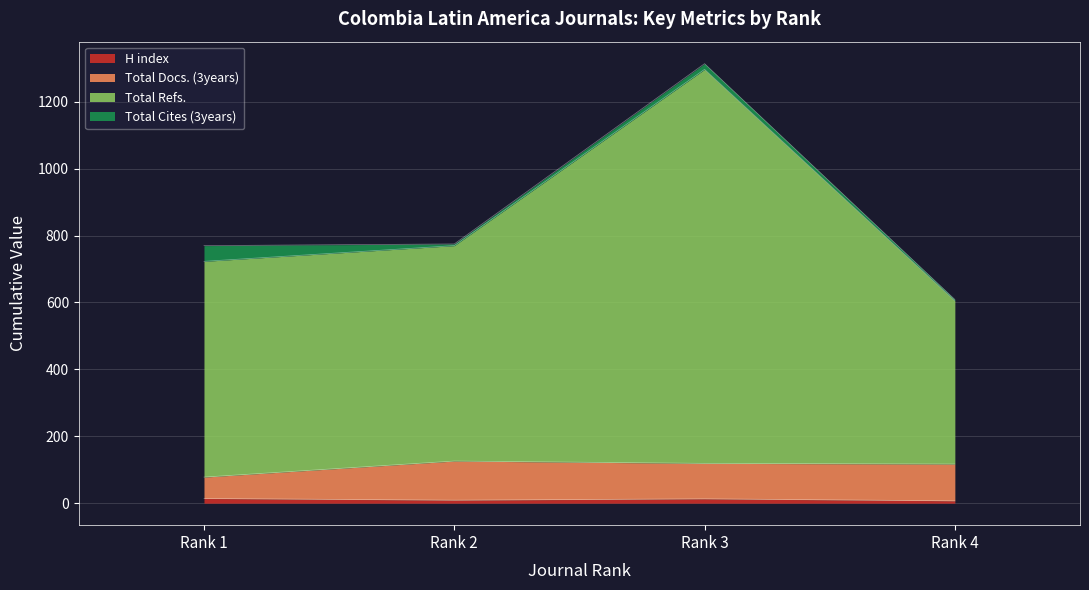

How many interior local peaks does the H index series have?

1